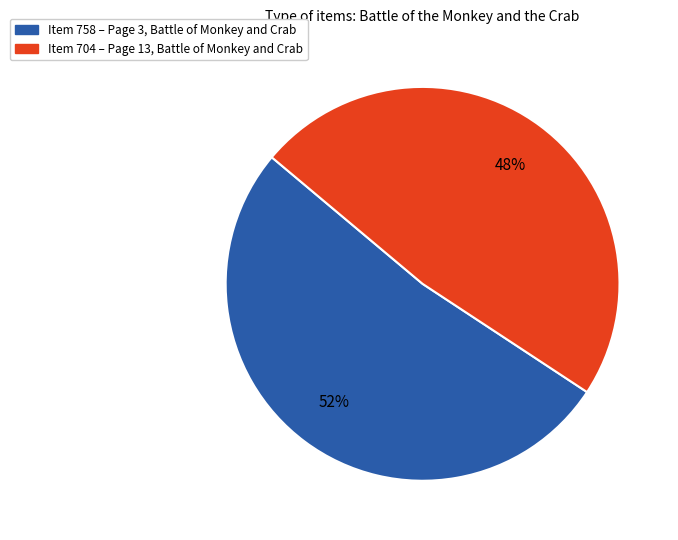

How many slices are in this pie chart?

2